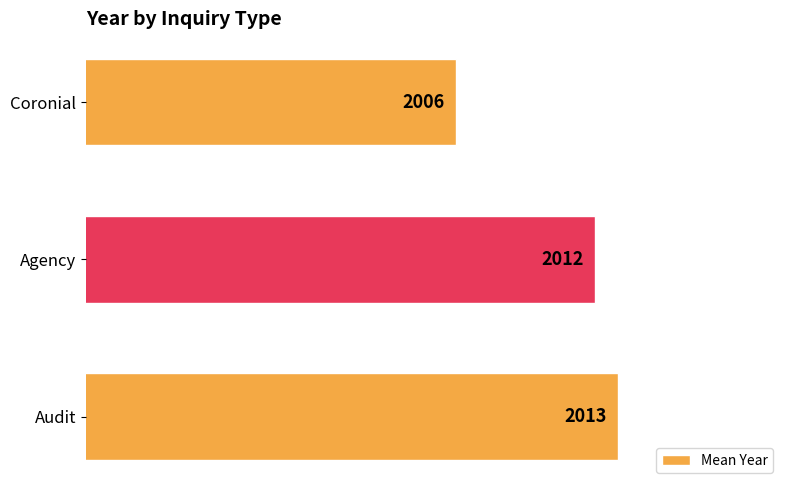

Count the values in the range 2006 to 2013.

3